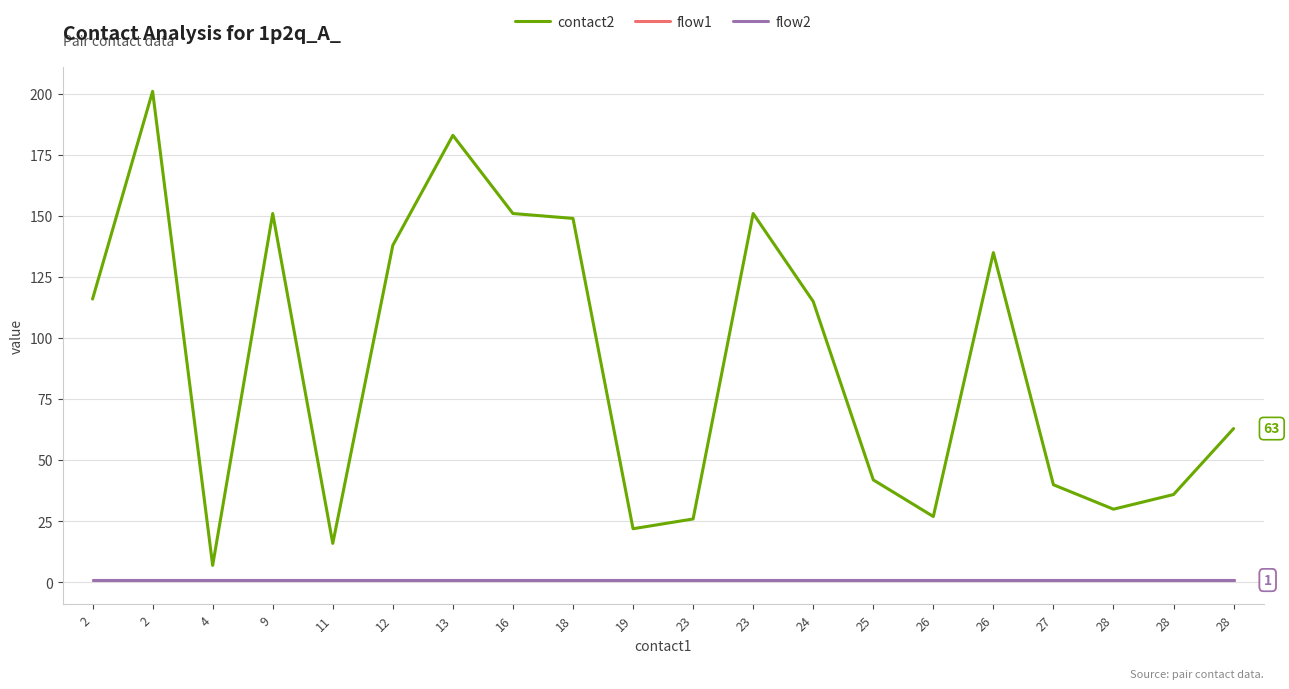

Is this an area chart (filled region under the line)?

No